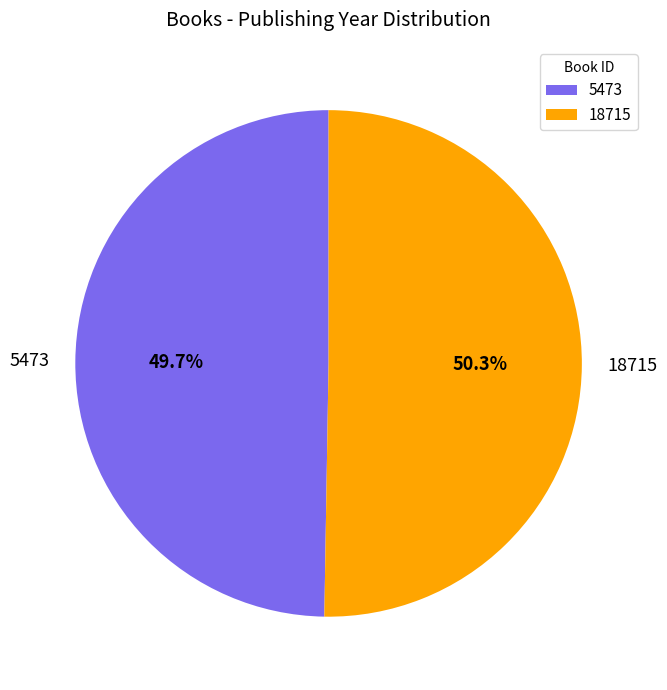

Is it true that 18715 is 42% of the pie?

False